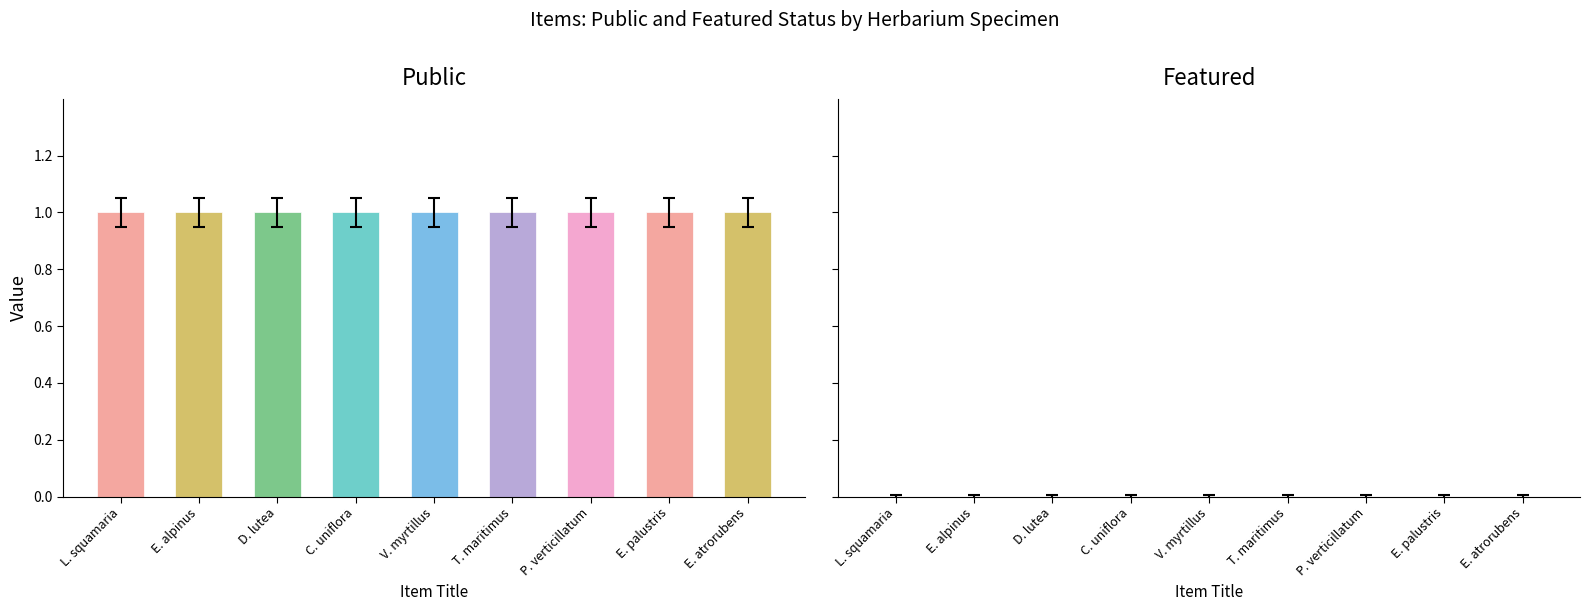

Which category has the lowest value in the Featured series?

L. squamaria